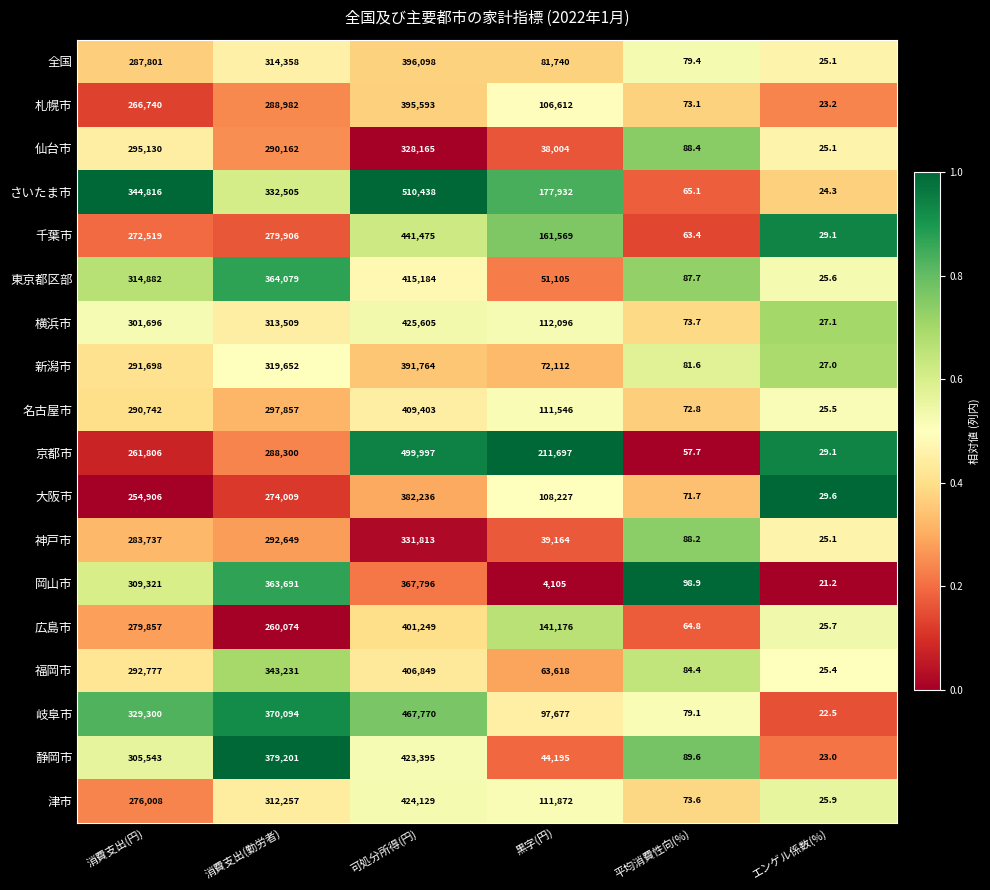

At how many categories does at least one series exceed 245901?

3